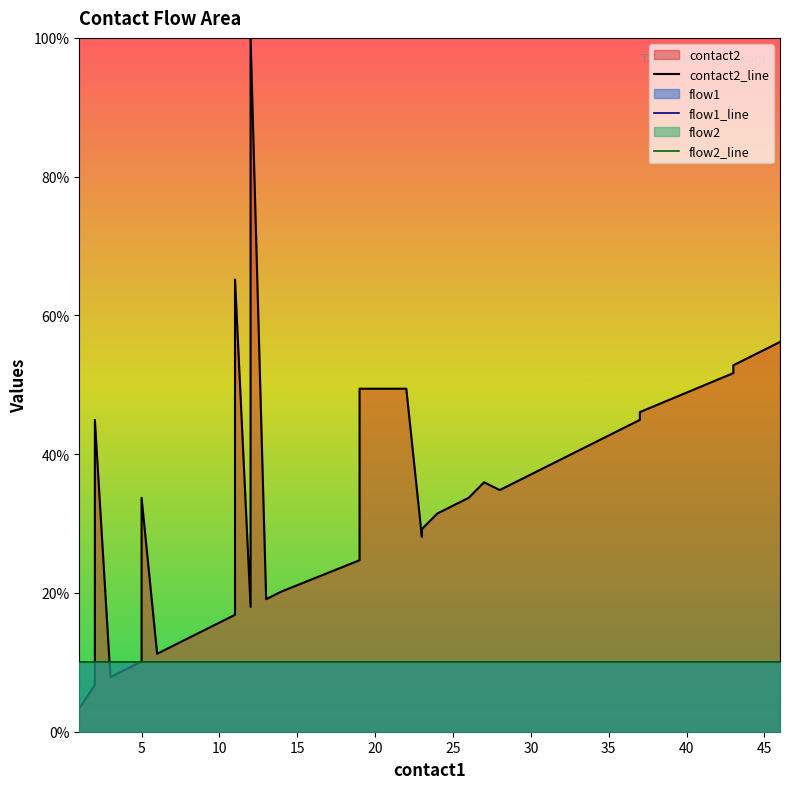

What is the lowest value of the flow1_line series?

10.0